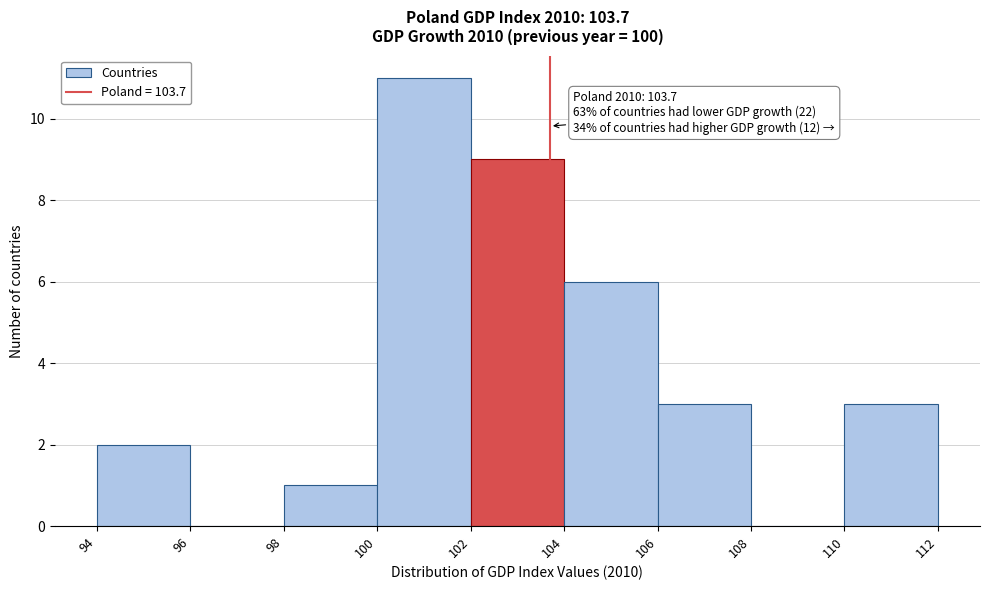

Over which range of the x-axis is the bar tallest?

100 to 102